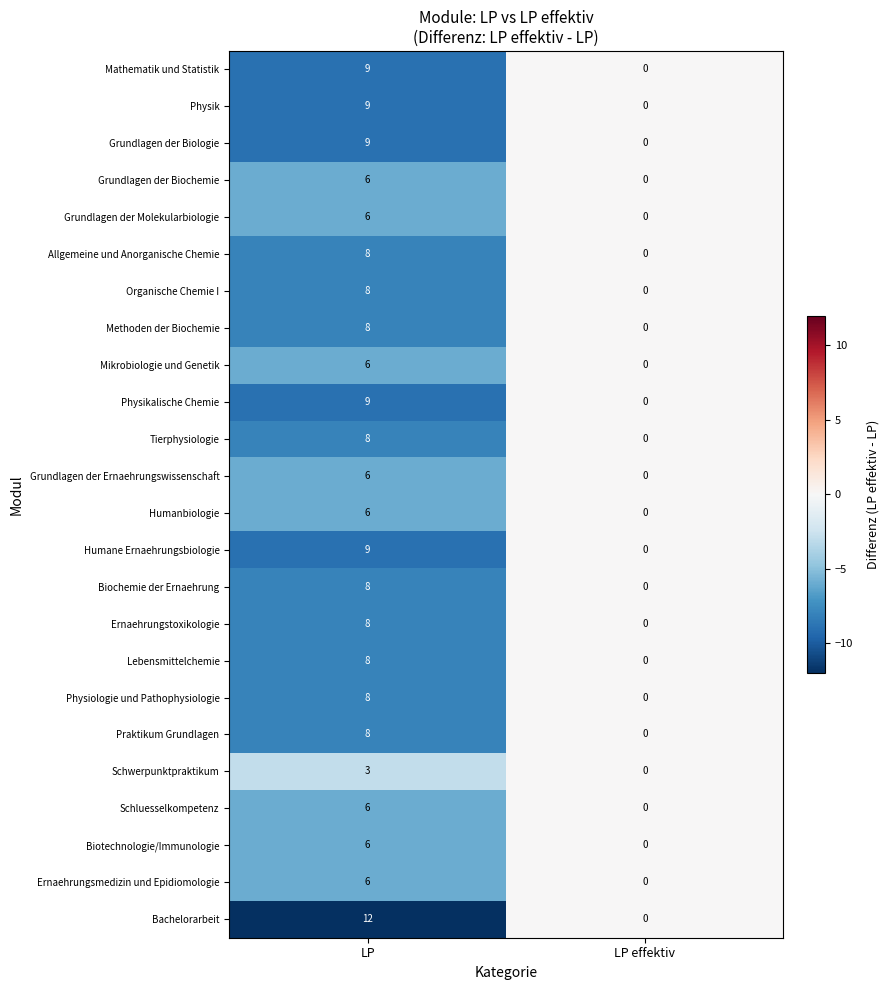

Is it true that Humane Ernaehrungsbiologie equals 13 at LP?

False